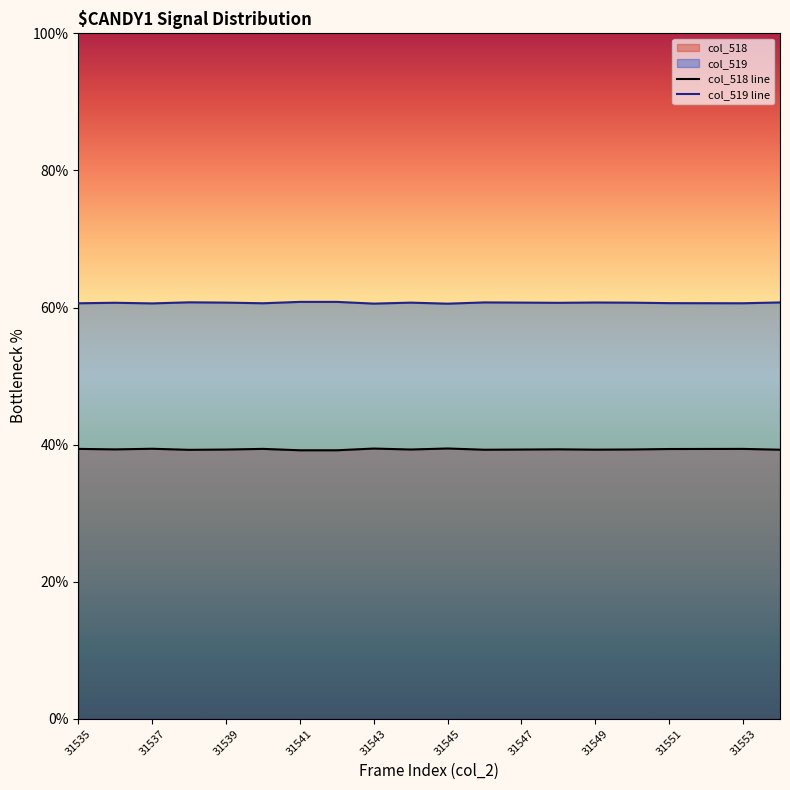

True or false: col_519 line and col_518 line cross at least once.

False